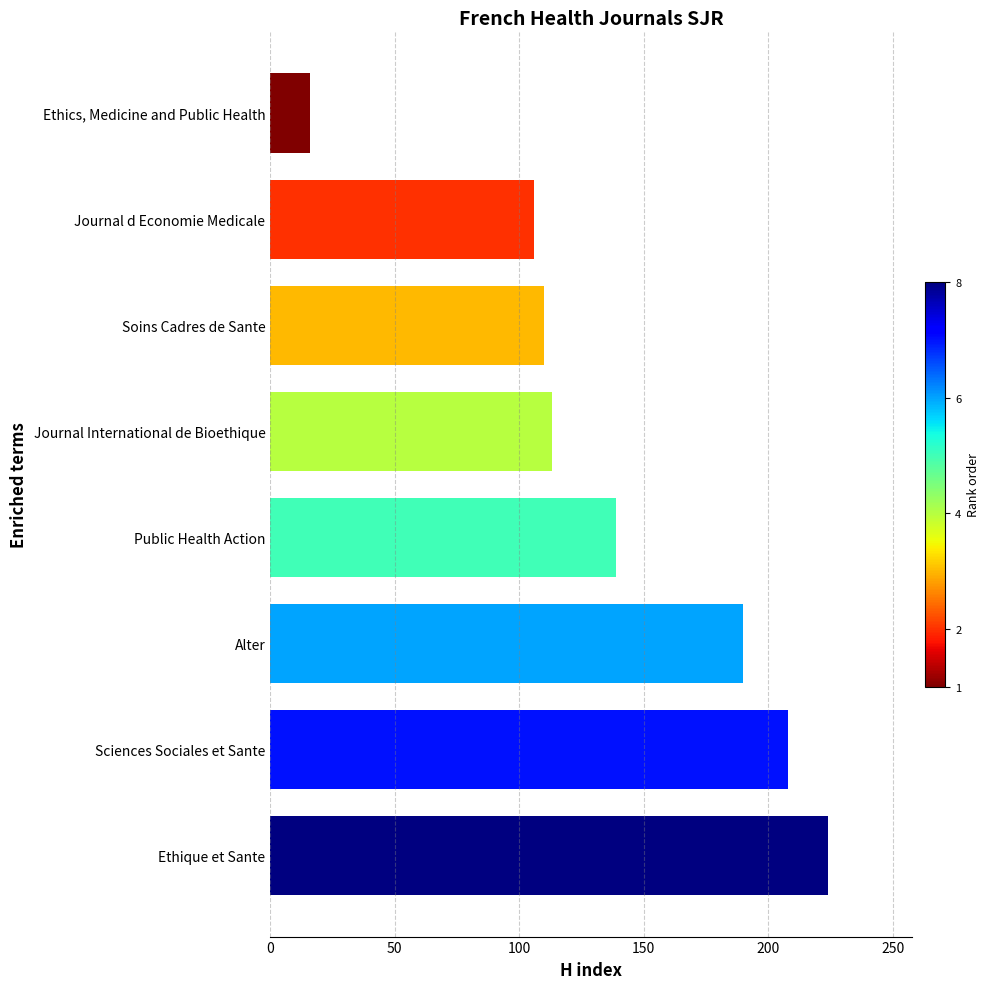

Rank the categories by value from highest to lowest.

Ethique et Sante, Sciences Sociales et Sante, Alter, Public Health Action, Journal International de Bioethique, Soins Cadres de Sante, Journal d Economie Medicale, Ethics, Medicine and Public Health